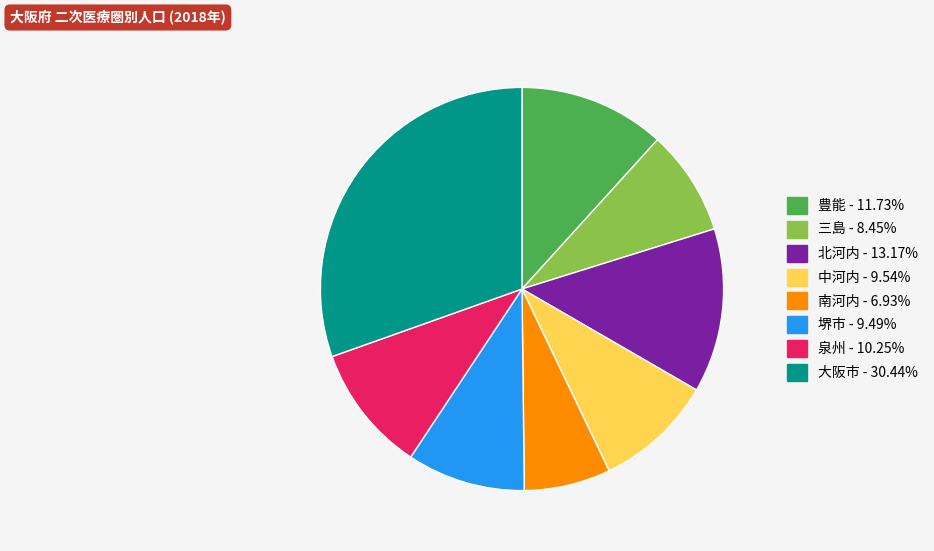

Is 堺市 the majority of the pie?

No